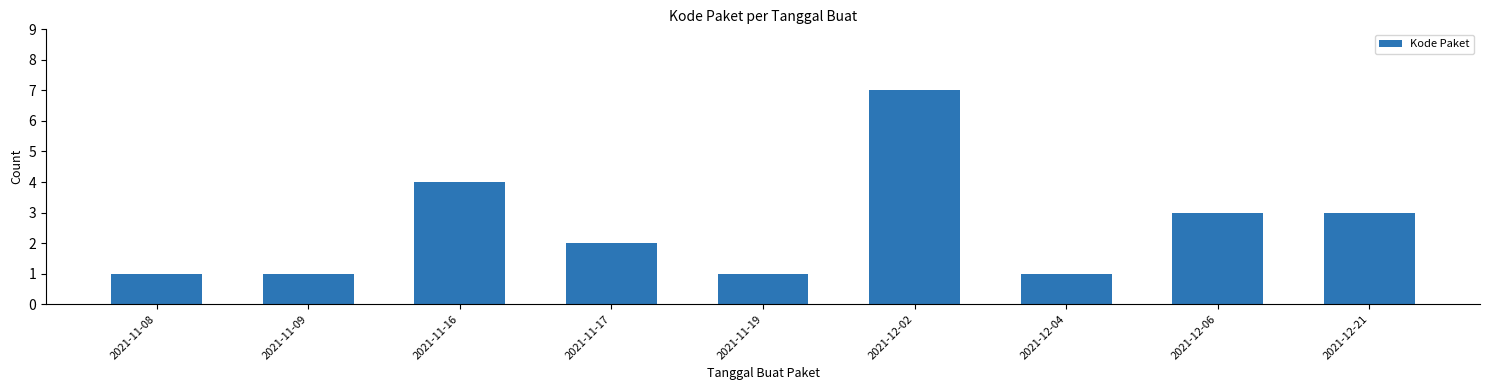

Reading left to right, extract all data points from this chart.

2021-11-08=1	2021-11-09=1	2021-11-16=4	2021-11-17=2	2021-11-19=1	2021-12-02=7	2021-12-04=1	2021-12-06=3	2021-12-21=3